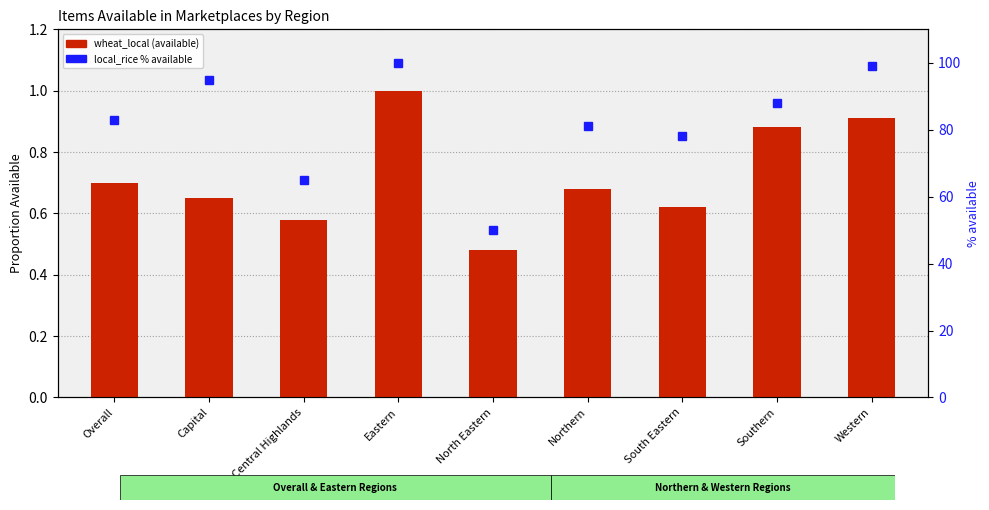

Reading left to right, extract all data points from this chart.

wheat_local (available): Overall=0.7	Capital=0.7	Central Highlands=0.6	Eastern=1.0	North Eastern=0.5	Northern=0.7	South Eastern=0.6	Southern=0.9	Western=0.9
local_rice (% available): Overall=83.0	Capital=95.0	Central Highlands=65.0	Eastern=100.0	North Eastern=50.0	Northern=81.0	South Eastern=78.0	Southern=88.0	Western=99.0